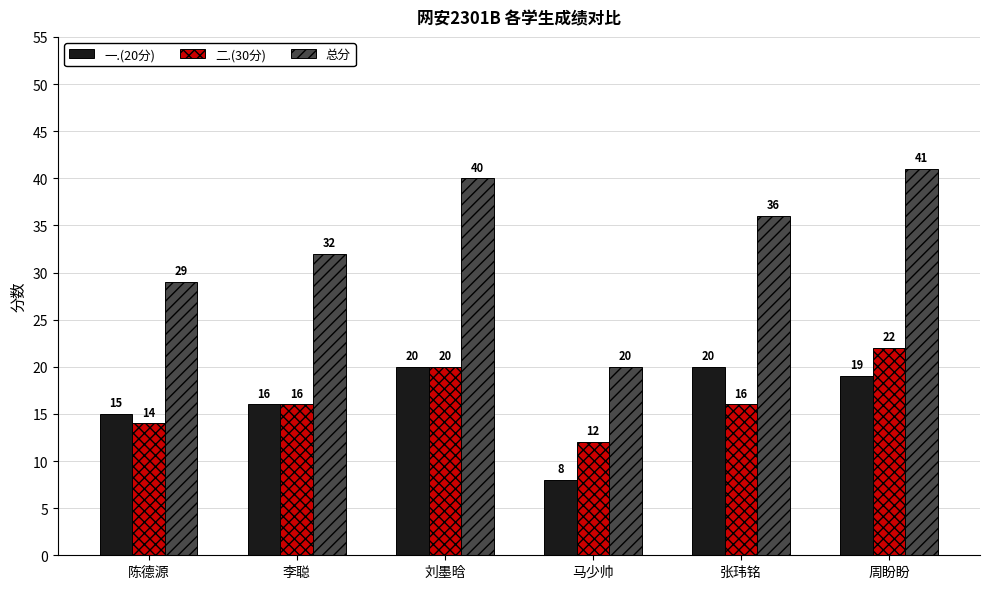

Which series changed the most between 马少帅 and 张玮铭?

总分